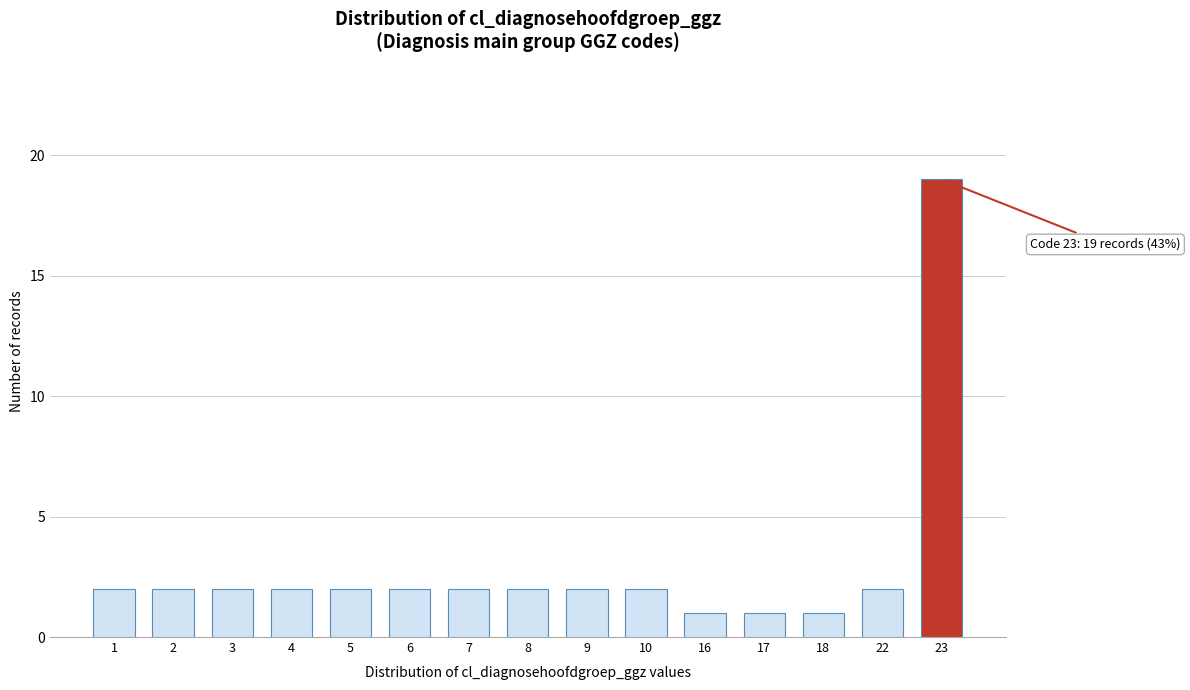

Reading left to right, extract all data points from this chart.

1=2	2=2	3=2	4=2	5=2	6=2	7=2	8=2	9=2	10=2	16=1	17=1	18=1	22=2	23=19